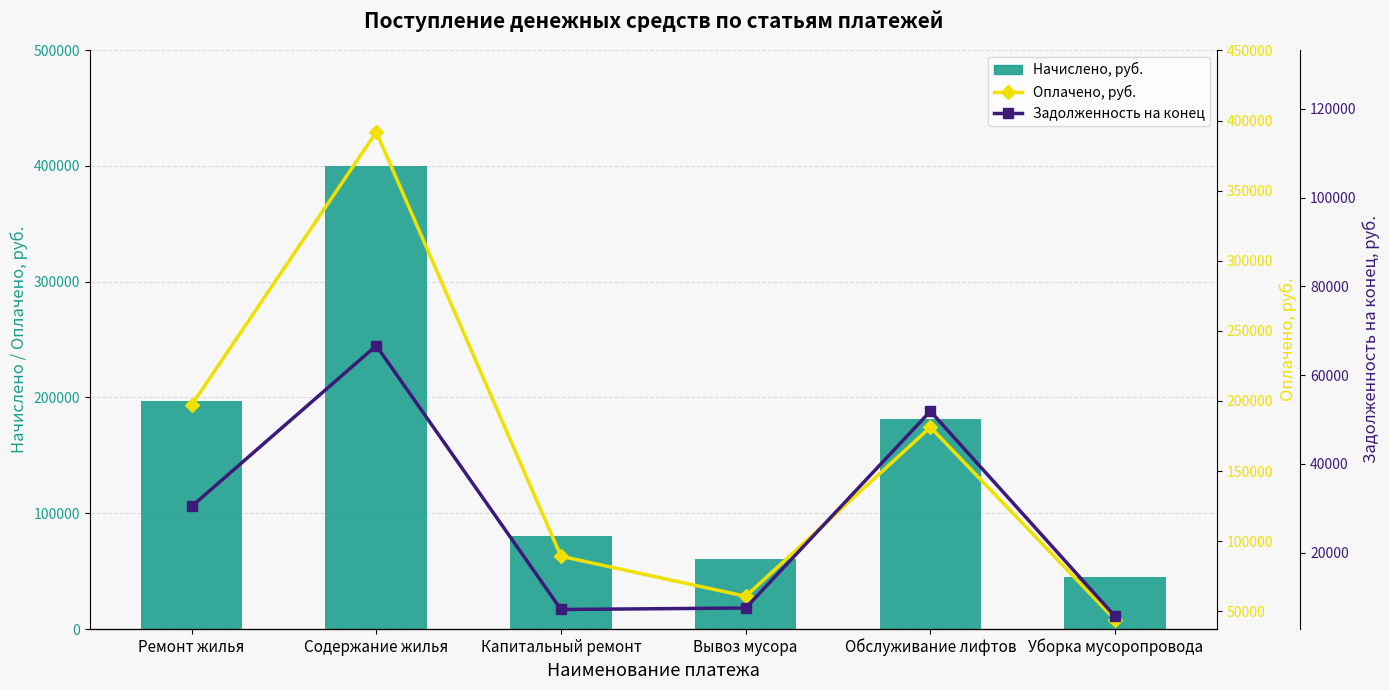

True or false: Оплачено, руб. has a value of 391766.4 at Содержание жилья.

True